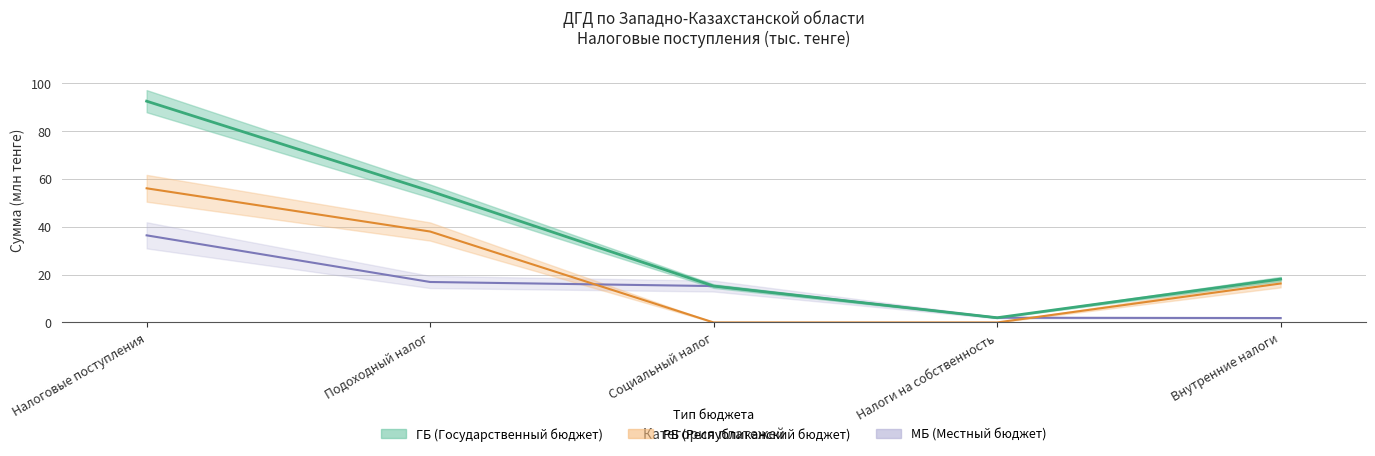

At which category does the chart reach its peak across all series?

Налоговые поступления